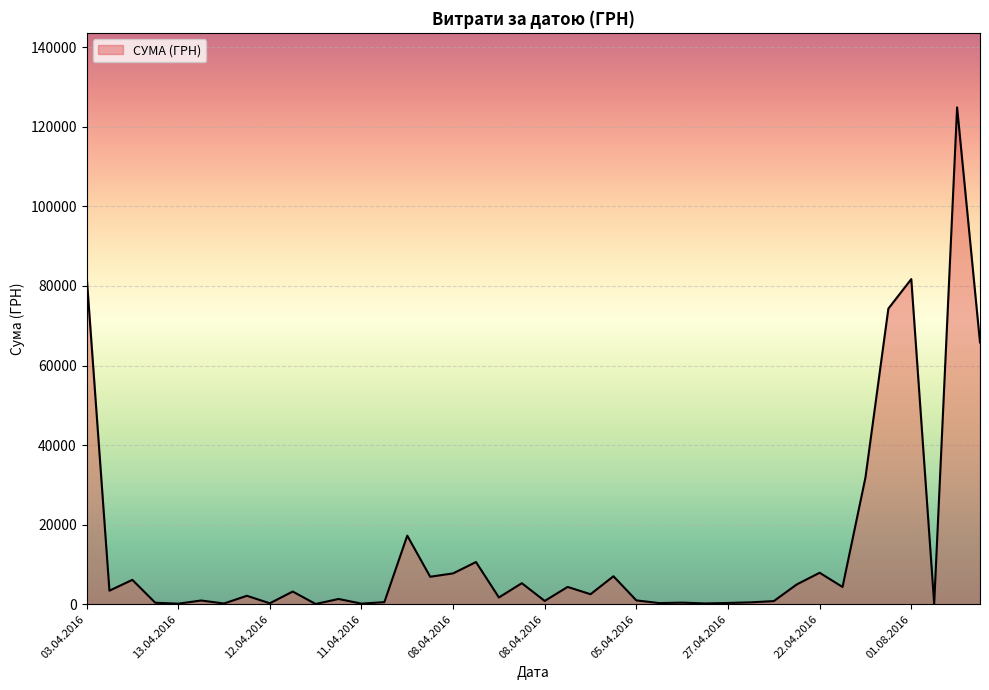

Does the chart have visible grid lines?

Yes